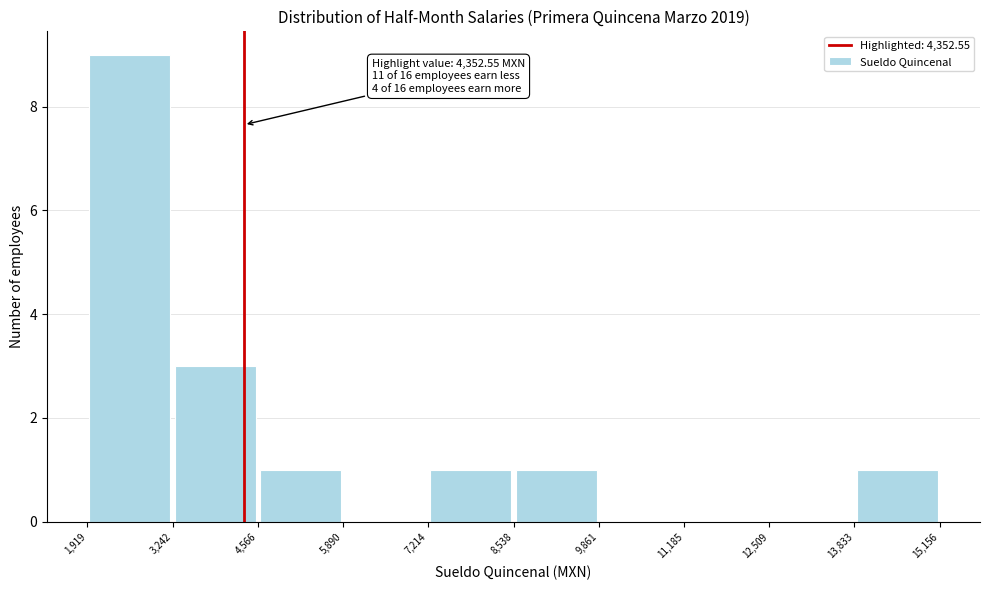

Which range on the x-axis has the tallest bar?

1,919 to 3,242